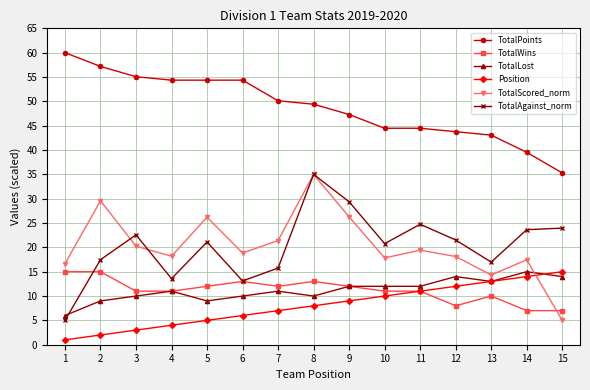

What is the difference between the maximum and minimum values in the TotalWins series?

8.0